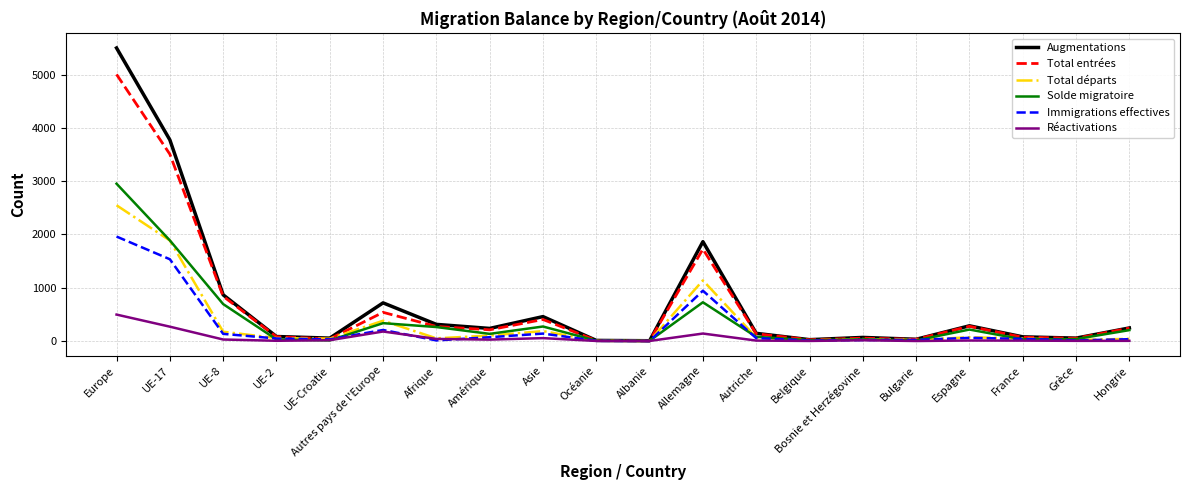

Which label corresponds to the largest value in the chart?

Europe